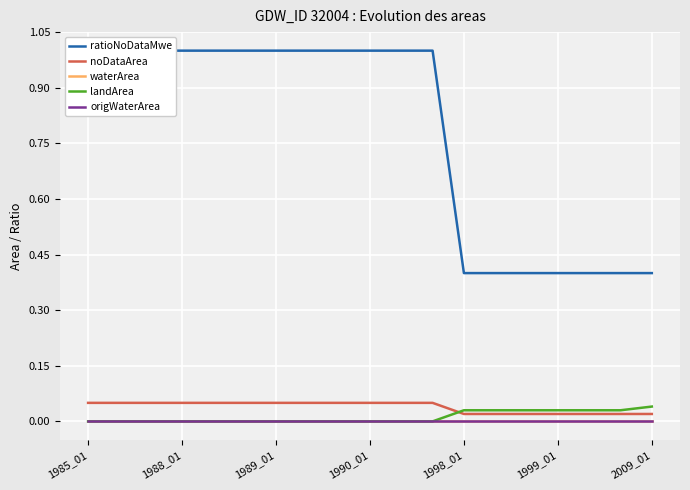

What are all the series names shown in the legend?

ratioNoDataMwe, noDataArea, waterArea, landArea, origWaterArea